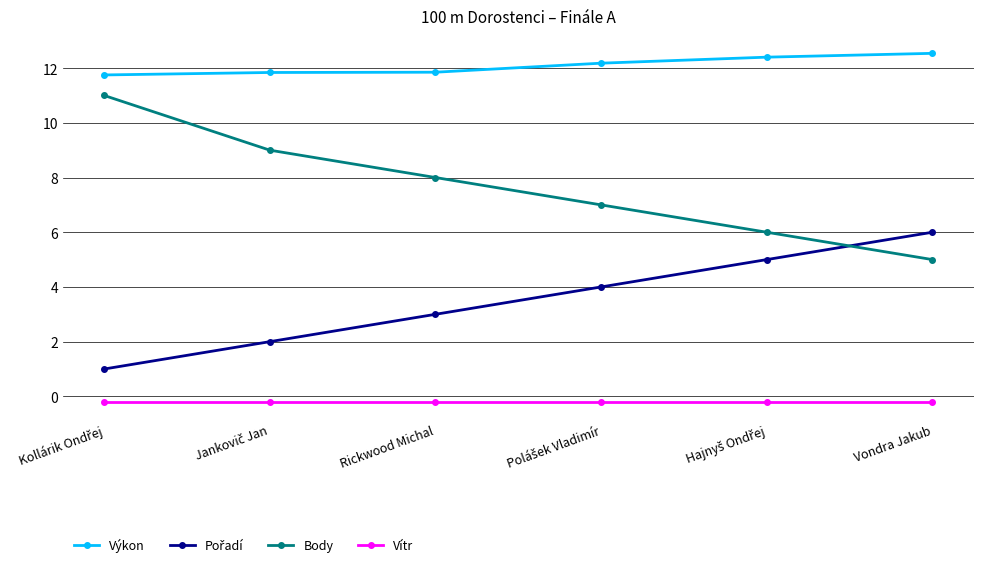

Is it true that Body equals 8.6 at Vondra Jakub?

False